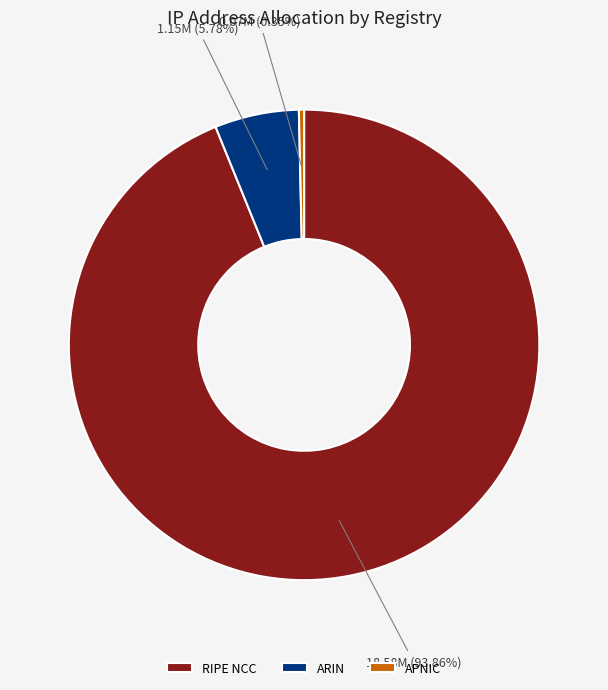

How many segments does this pie chart have?

3